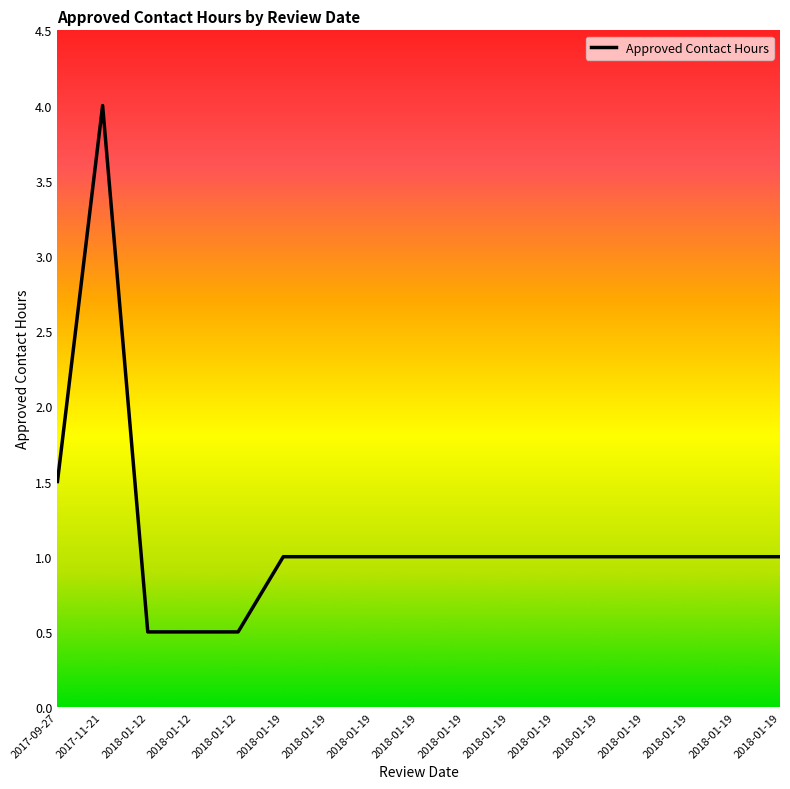

What is the minimum value shown in the chart?

0.5